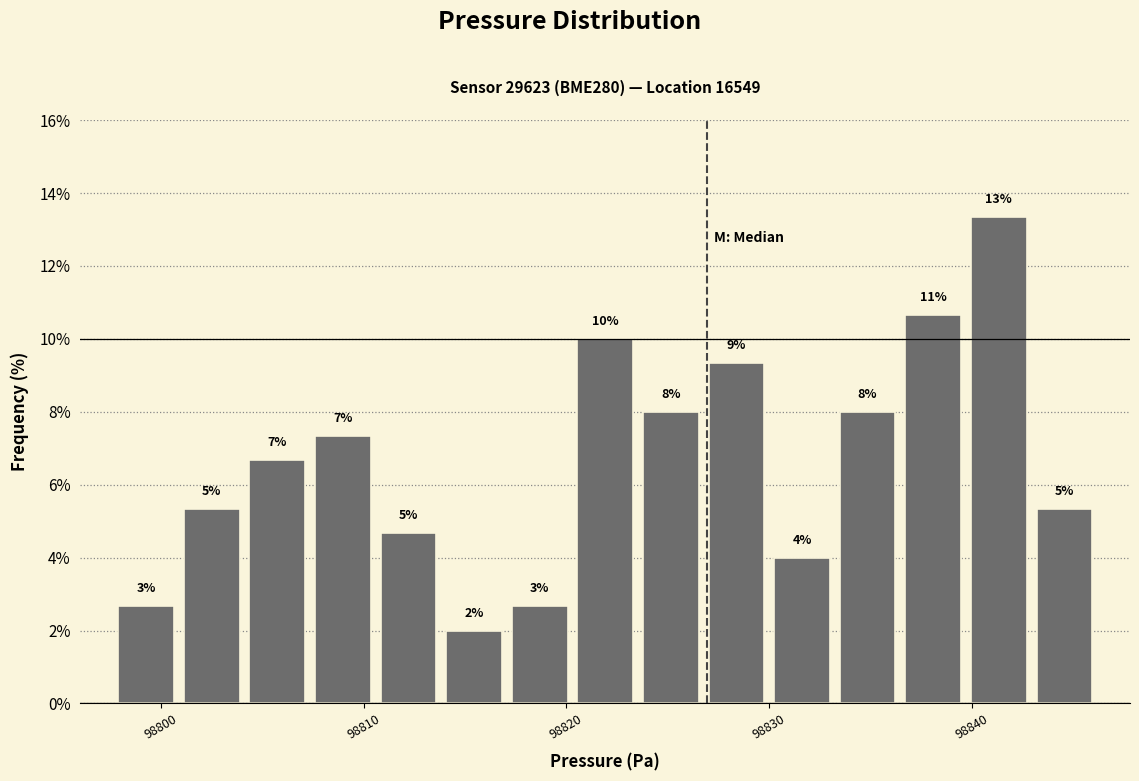

Read against the x-axis, roughly where is the centre of the tallest bar?

98841